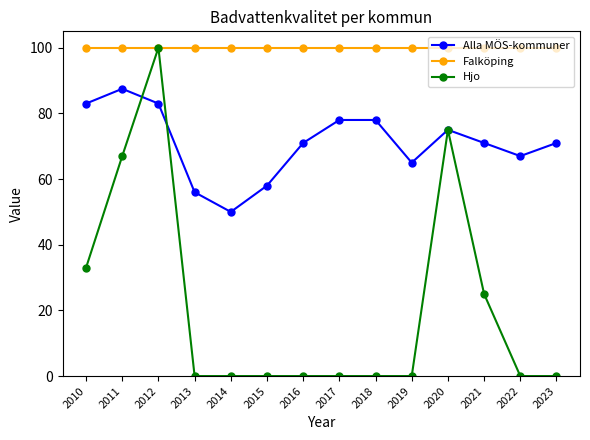

What are all the series names shown in the legend?

Alla MÖS-kommuner, Falköping, Hjo